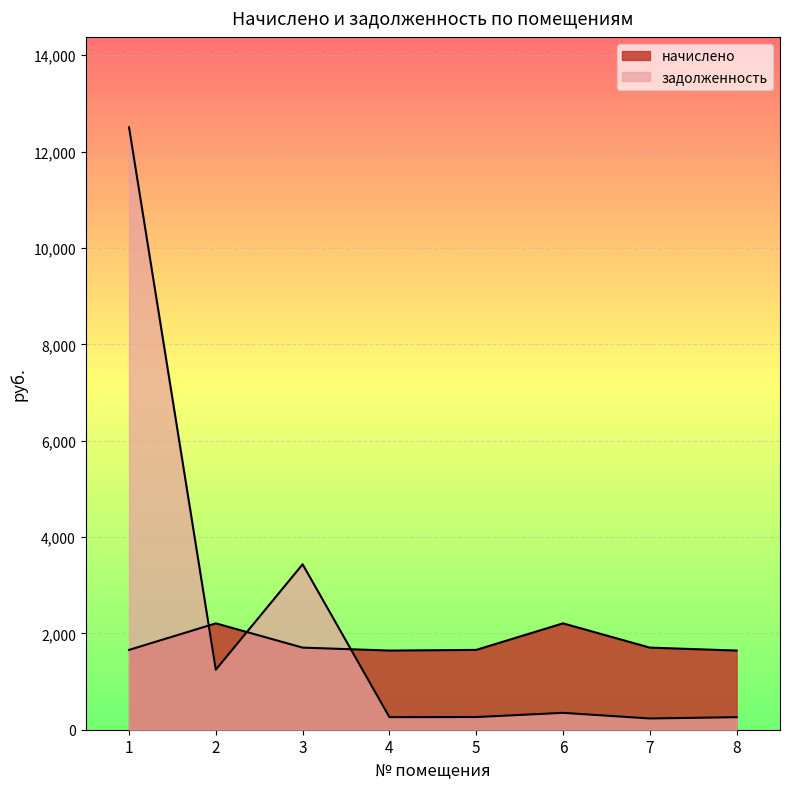

Which series has the widest spread of values?

задолженность